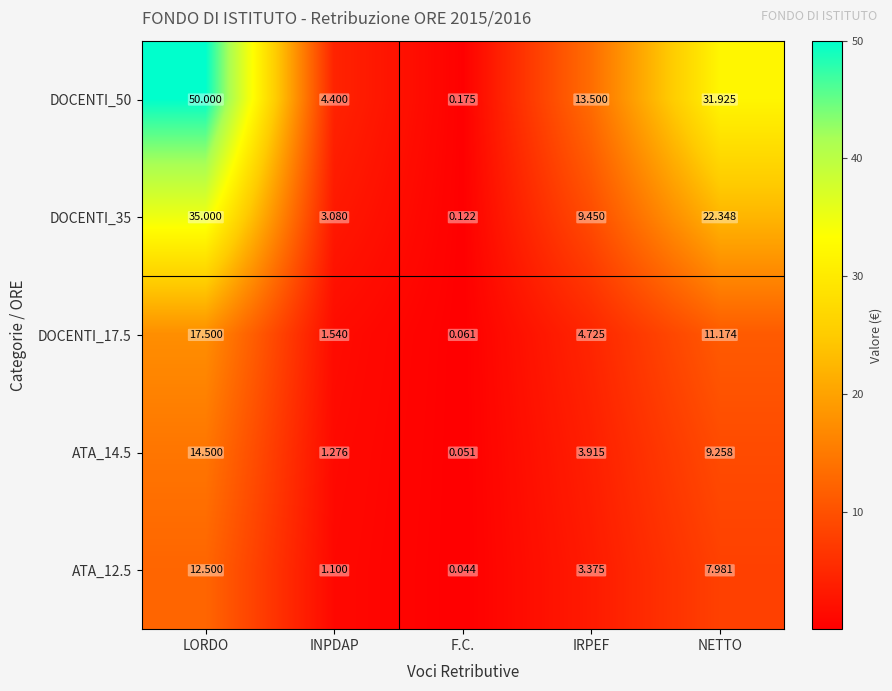

List the labels in order of DOCENTI_50 value, smallest first.

F.C., INPDAP, IRPEF, NETTO, LORDO